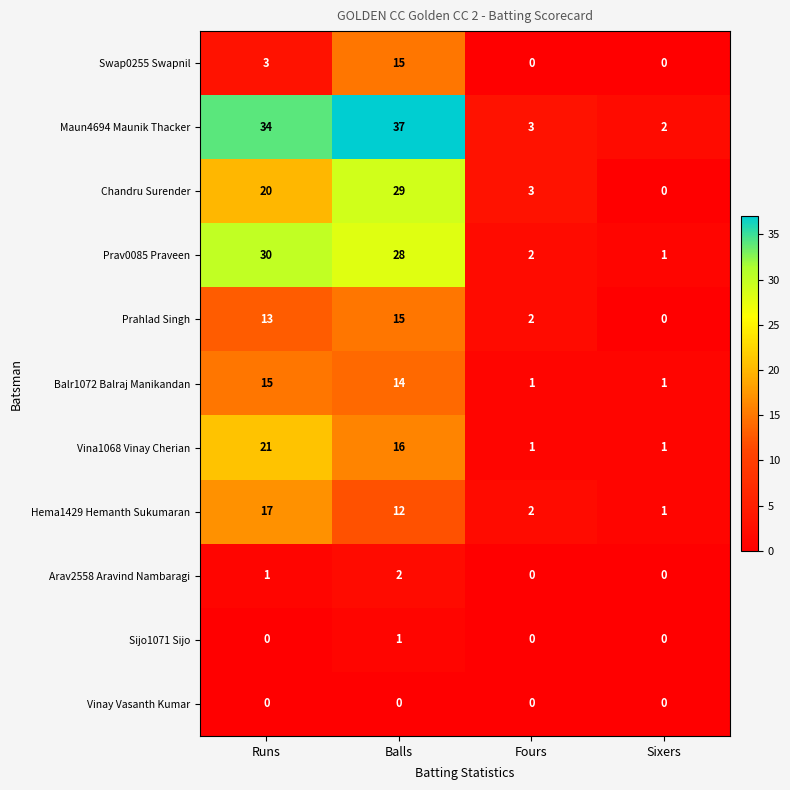

What is the total value across all series at Runs?

154